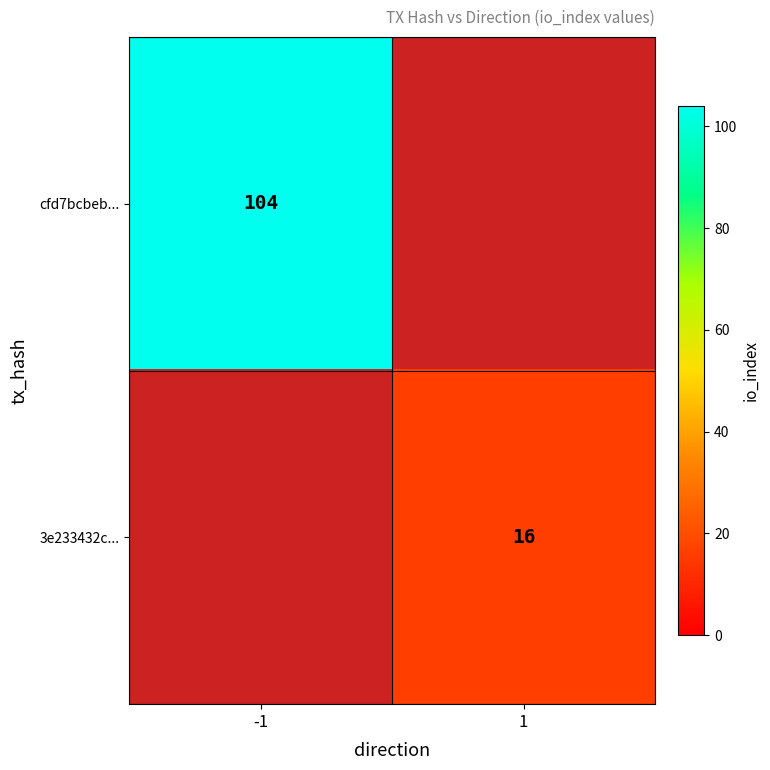

True or false: cfd7bcbeb... has a value of 59 at -1.

False